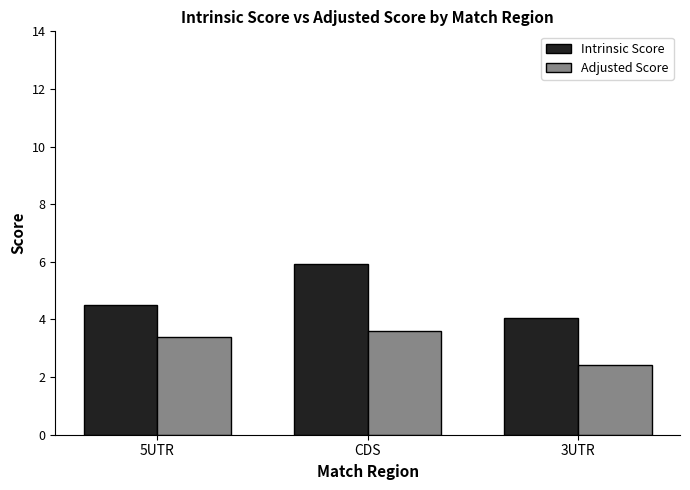

Is it true that Intrinsic Score equals 10.5 at CDS?

False